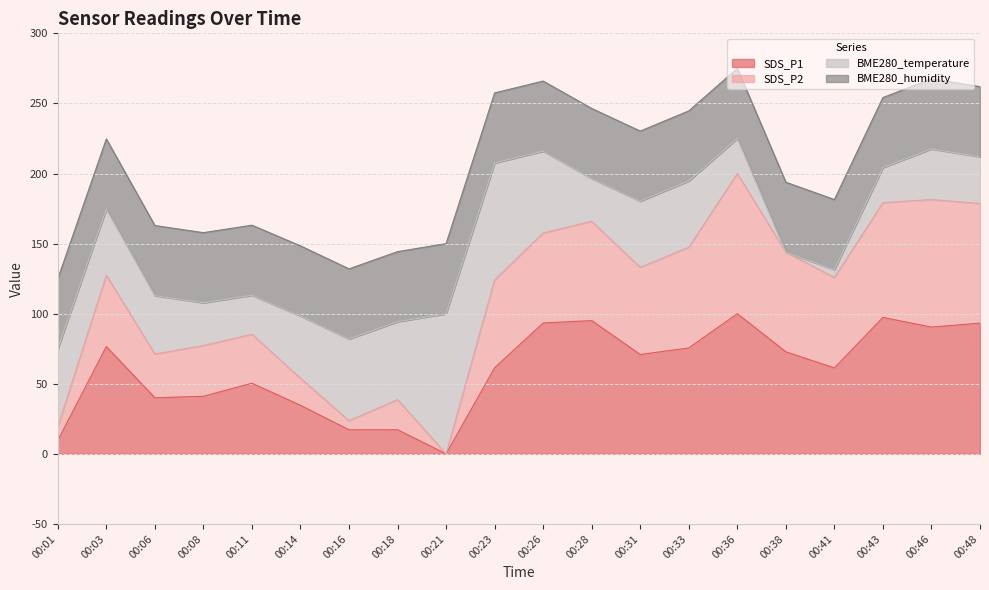

True or false: SDS_P2 and SDS_P1 cross at least once.

False